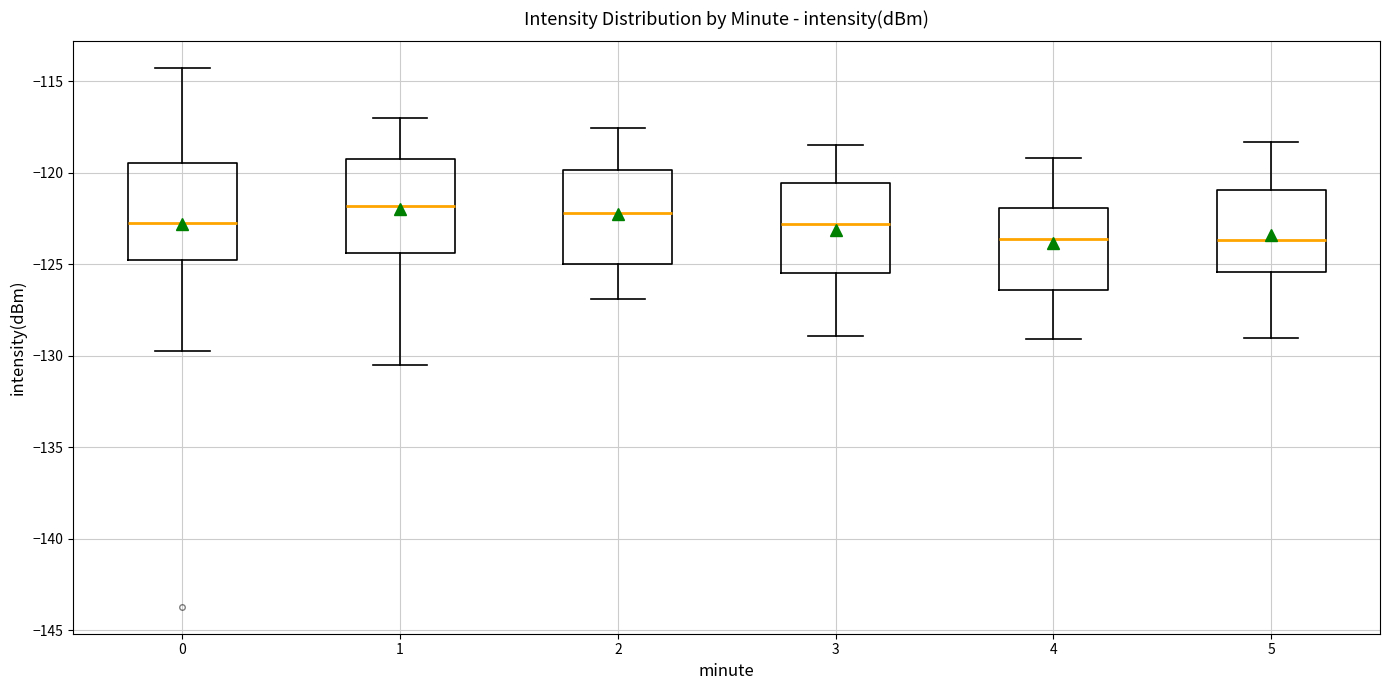

Reading left to right, transcribe this box plot: for each box, give where its median line is, the range the box spans, and where its two whiskers end, as read against the y-axis. The values are not printed on the chart, so give them approximately, as read against the axis.

0: median -122.5, box -125.0 to -119.5, whiskers -129.5 to -114.5
1: median -122.0, box -124.5 to -119.5, whiskers -130.5 to -117.0
2: median -122.0, box -125.0 to -120.0, whiskers -127.0 to -117.5
3: median -123.0, box -125.5 to -120.5, whiskers -129.0 to -118.5
4: median -123.5, box -126.5 to -122.0, whiskers -129.0 to -119.0
5: median -123.5, box -125.5 to -121.0, whiskers -129.0 to -118.5